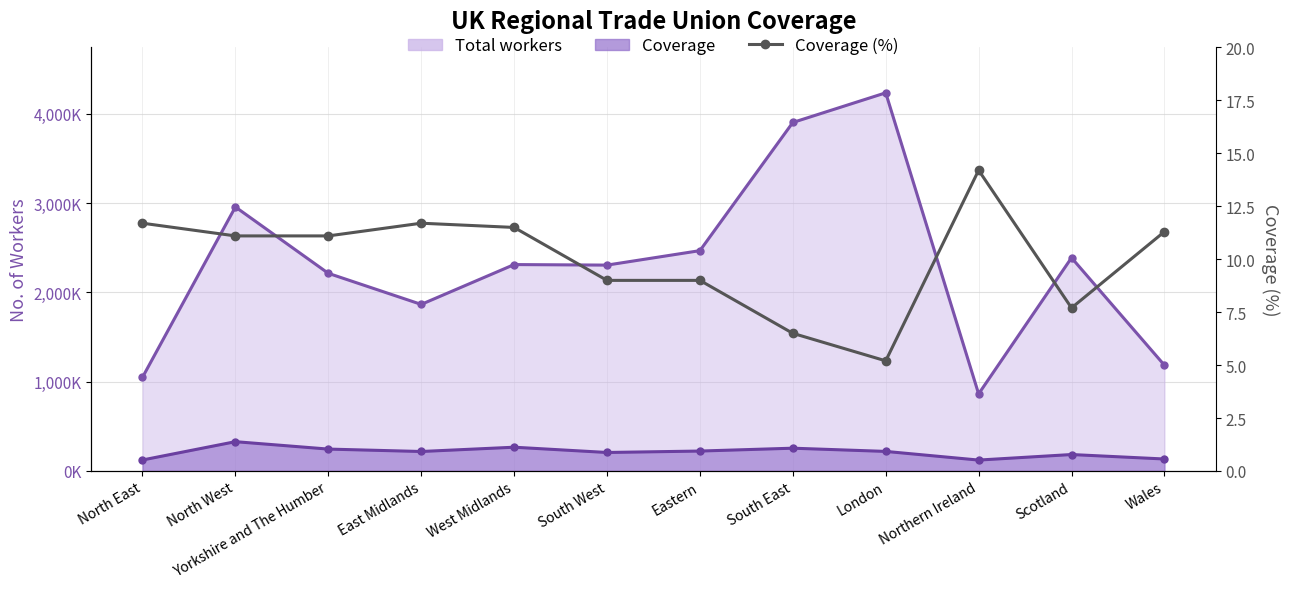

True or false: Coverage line and Total workers line intersect in this chart.

False